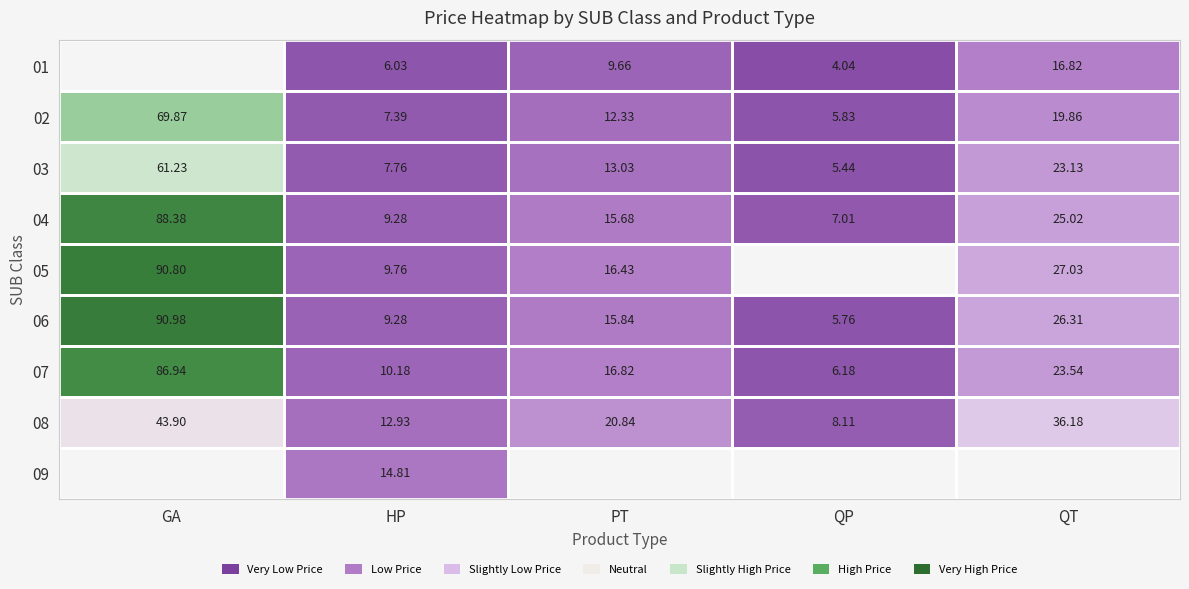

List the labels in order of 06 value, largest first.

GA, QT, PT, HP, QP